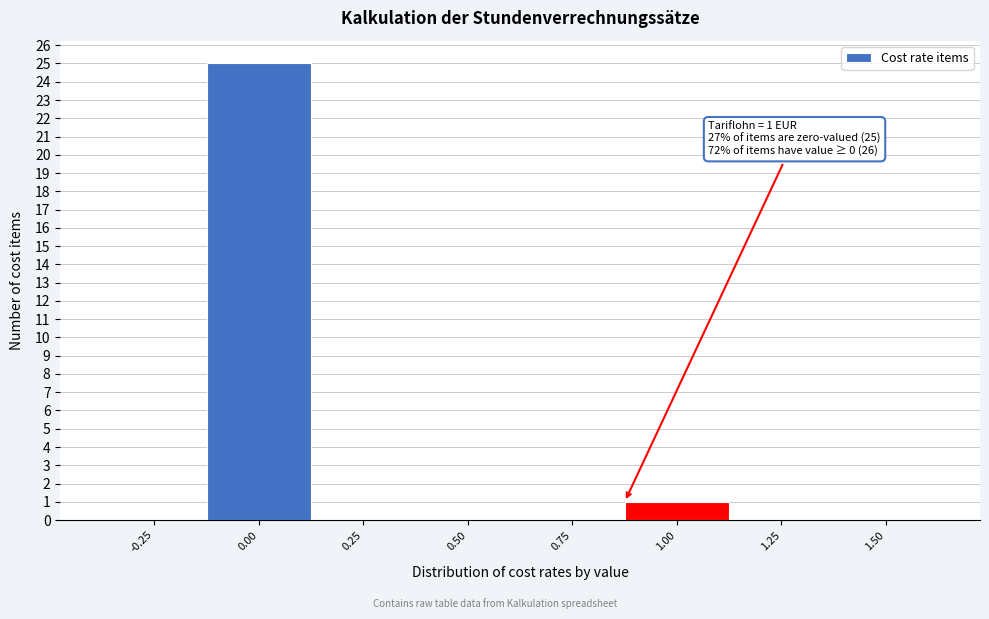

Reading right to left, transcribe all the data shown in this chart.

1.50=0	1.25=0	1.00=1	0.75=0	0.50=0	0.25=0	0.00=25	-0.25=0